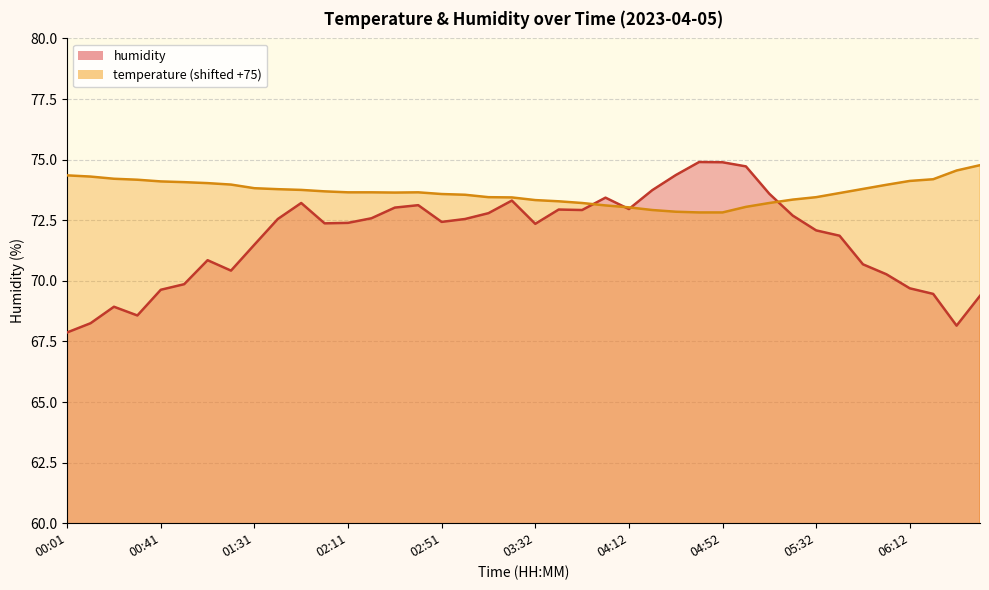

Does the chart display data point markers on the line(s)?

No